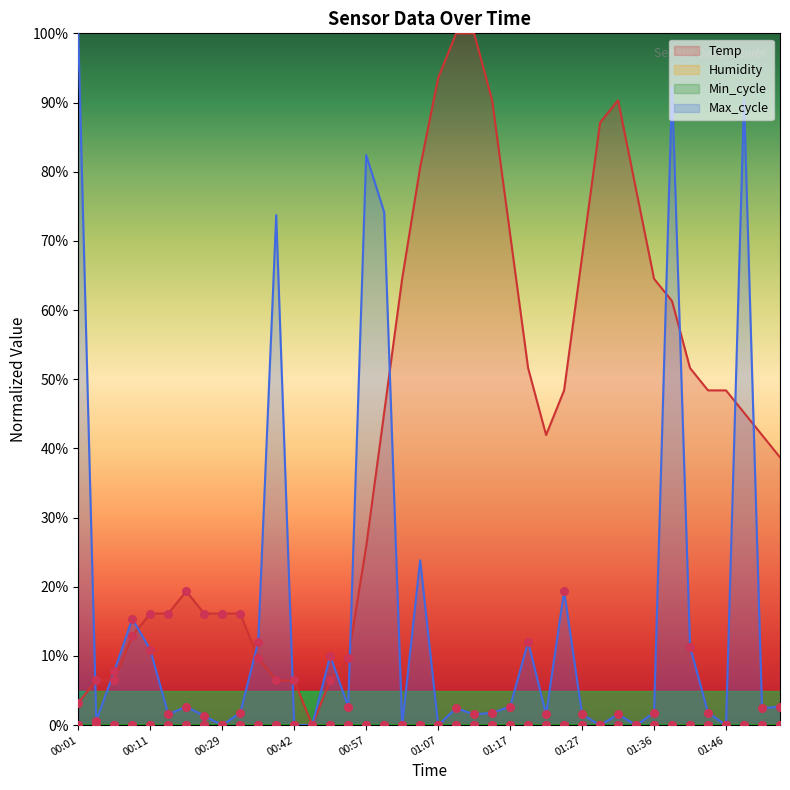

Is it true that Max_cycle equals 10.9 at 00:11?

True